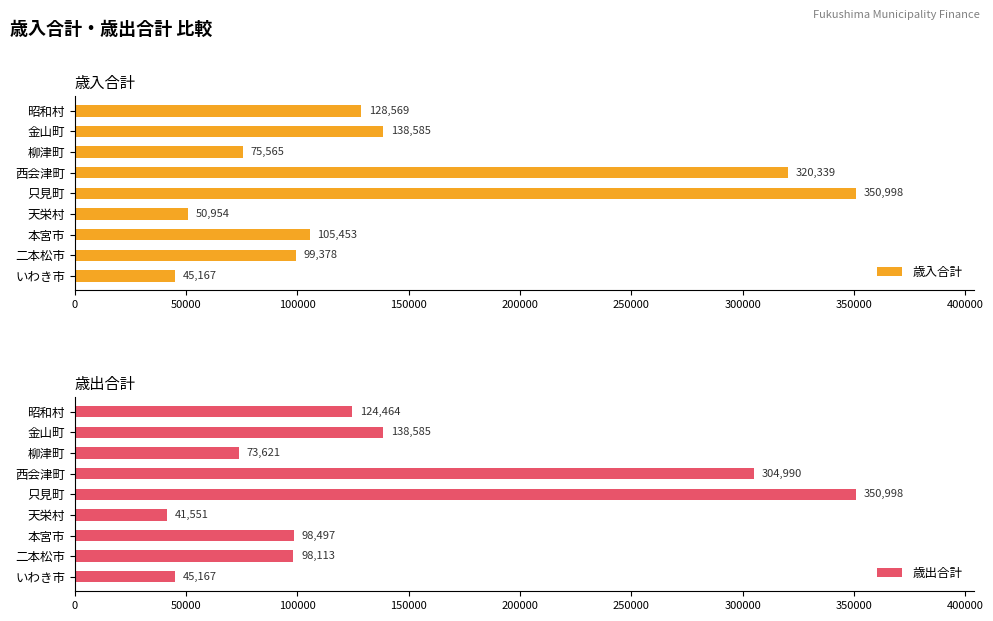

At which label is 歳出合計 closest to 196274?

金山町